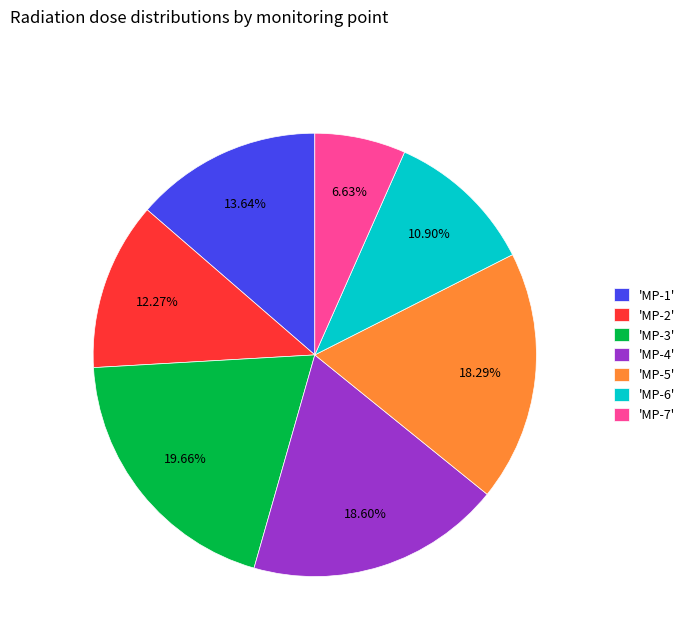

How many segments does this pie chart have?

7